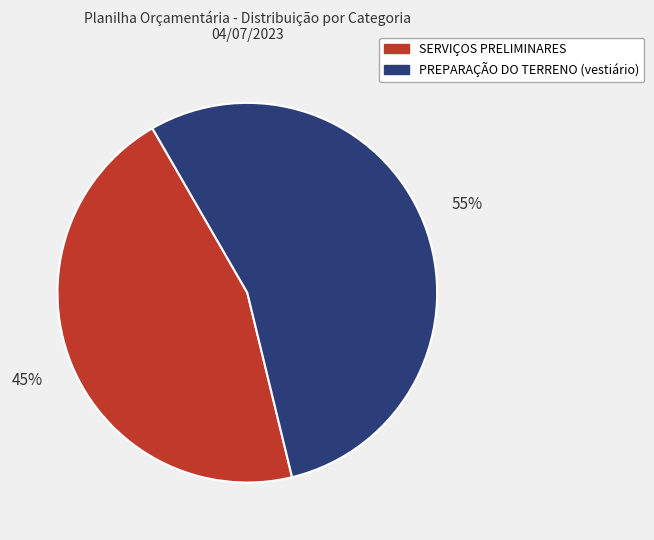

Approximately how many times larger is the value at PREPARAÇÃO DO TERRENO (vestiário) compared to SERVIÇOS PRELIMINARES?

1.2